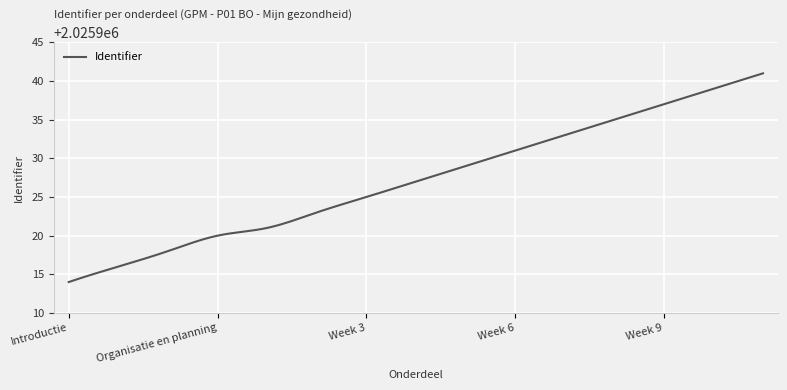

What is the maximum value shown in the chart?

2025941.0